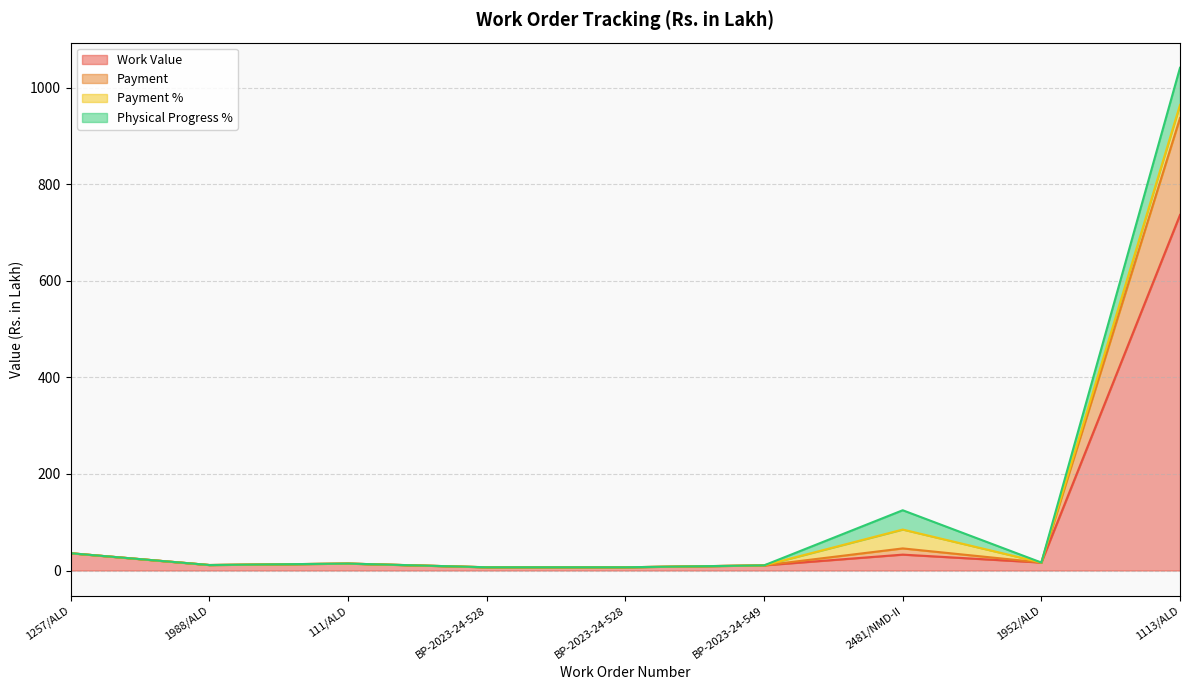

What is the value of the Work Value point at the 4th from the left?

6.7